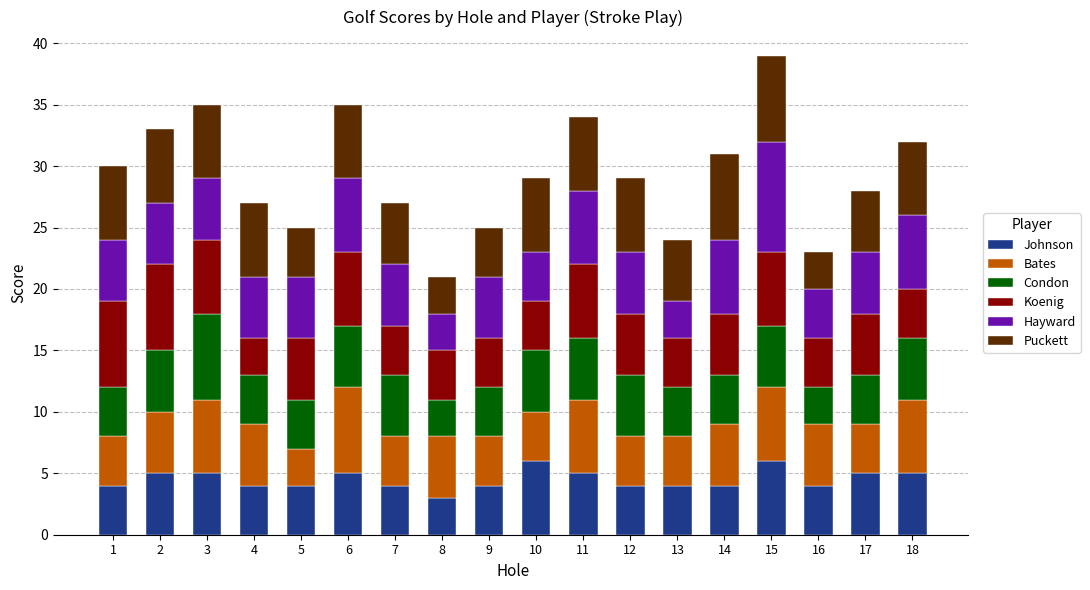

At which label does Johnson reach its minimum?

8